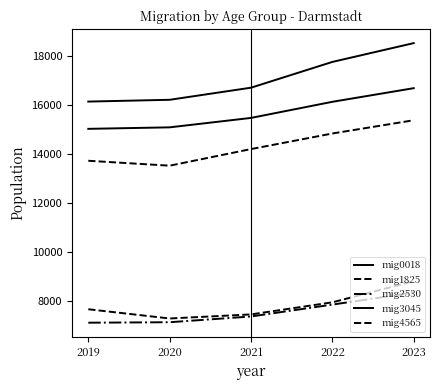

Reading left to right, transcribe all the data shown in this chart.

mig0018: 2019=15009	2020=15070	2021=15455	2022=16113	2023=16669
mig1825: 2019=7644	2020=7267	2021=7433	2022=7927	2023=8788
mig2530: 2019=7095	2020=7114	2021=7349	2022=7834	2023=8324
mig3045: 2019=16122	2020=16195	2021=16689	2022=17741	2023=18509
mig4565: 2019=13706	2020=13505	2021=14183	2022=14819	2023=15360